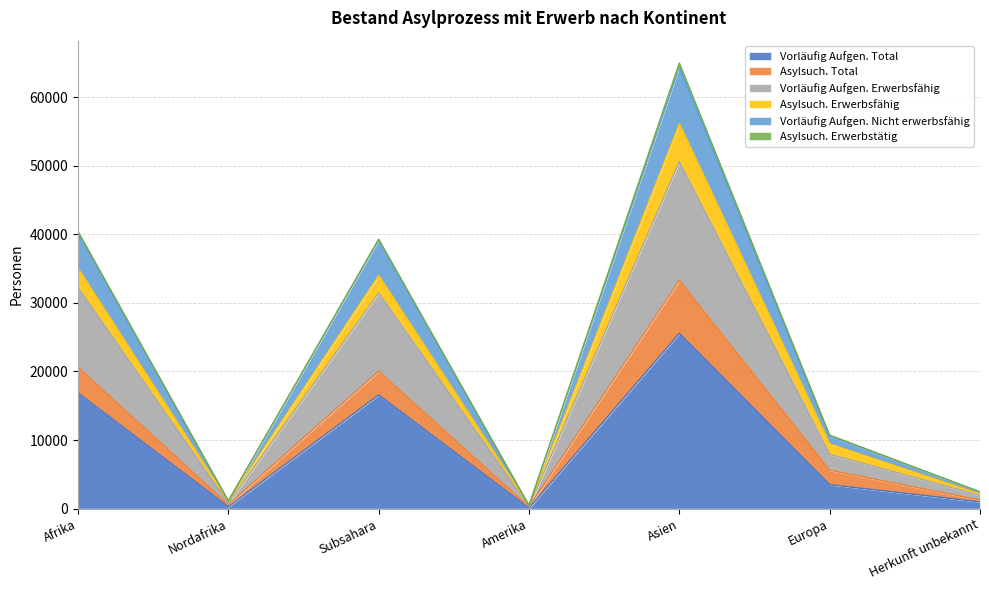

At which category is the sum across all series the highest?

Asien